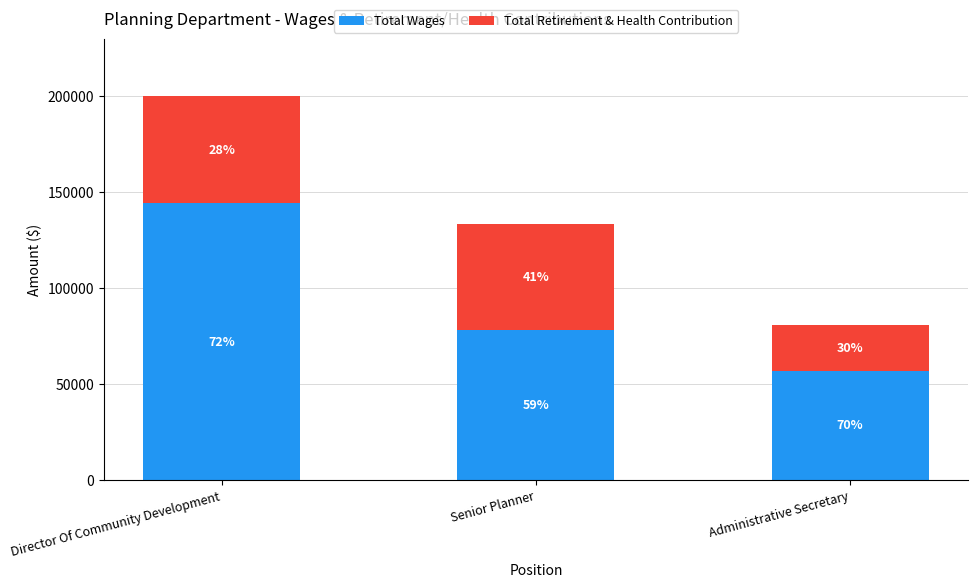

What are all the series names shown in the legend?

Total Wages, Total Retirement & Health Contribution